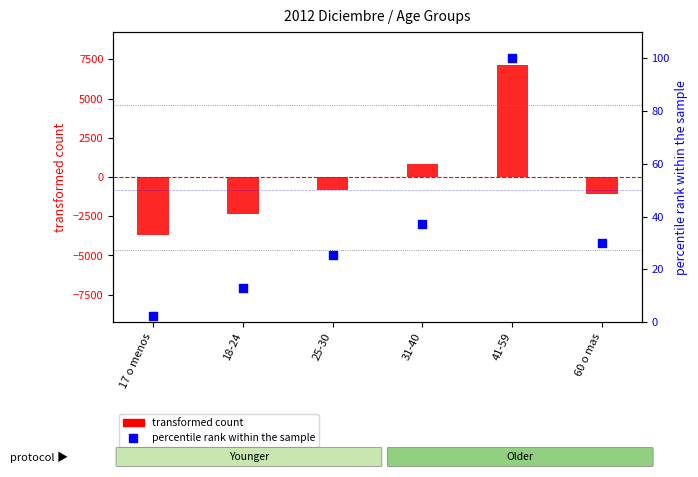

What is the total value across all series at 60 o mas?

-1060.5